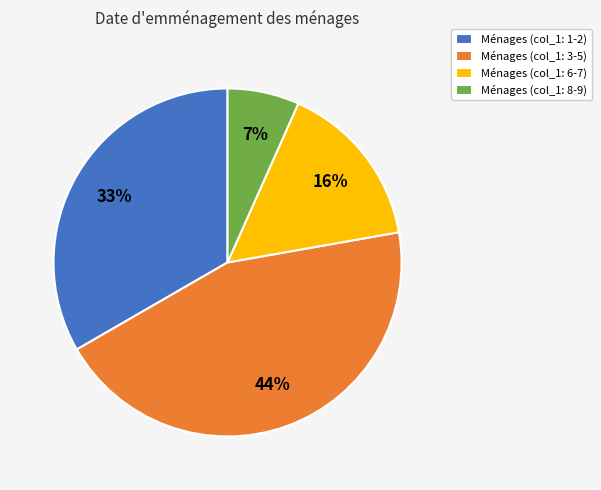

Which slice is the largest?

Ménages (col_1: 3-5)